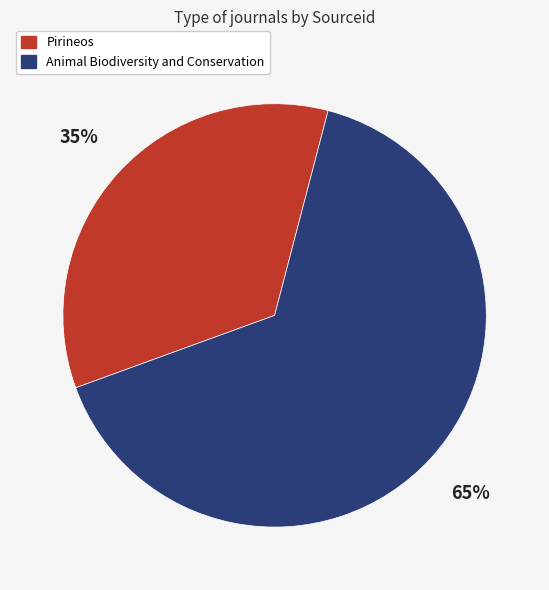

Is there any slice that represents more than half of the pie?

Yes